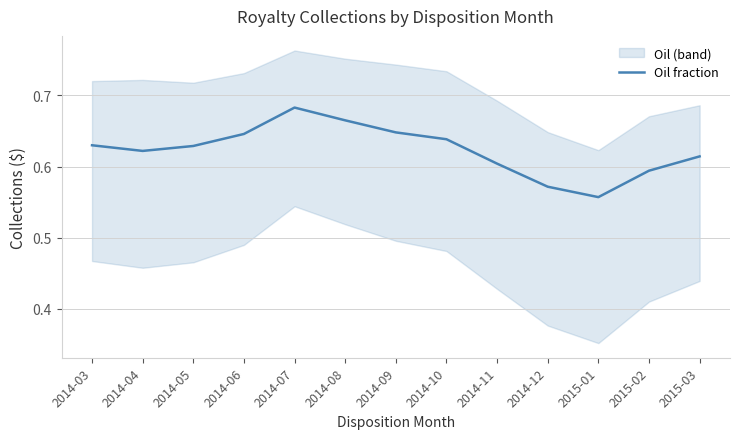

What is the sum of all values?

8.1